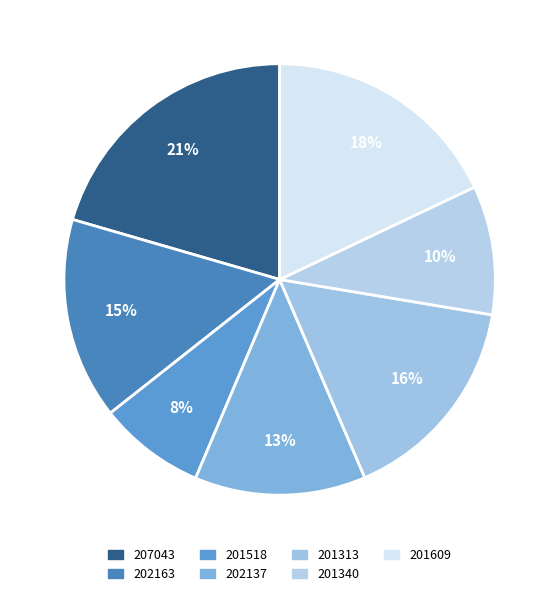

How many slices are in this pie chart?

7